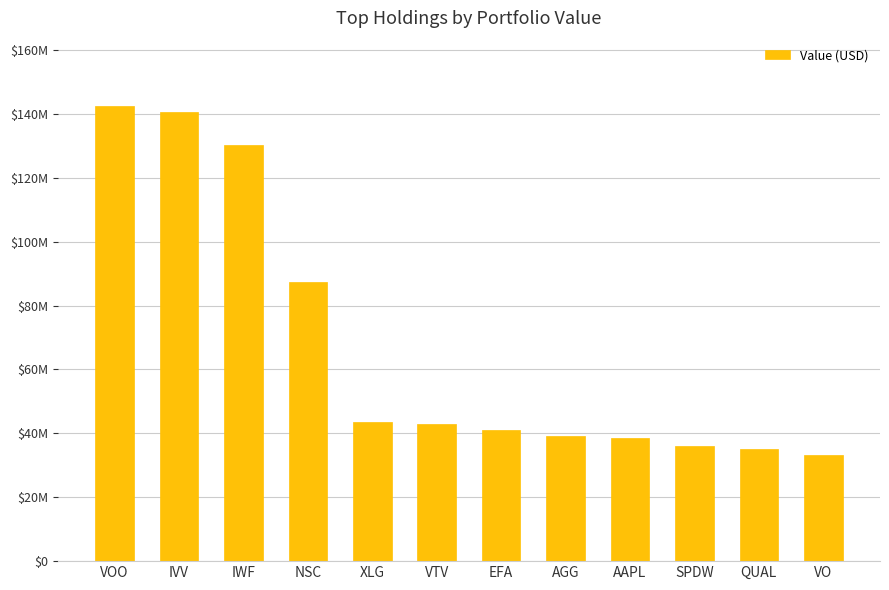

What is the label of the 7th bar from the right?

VTV